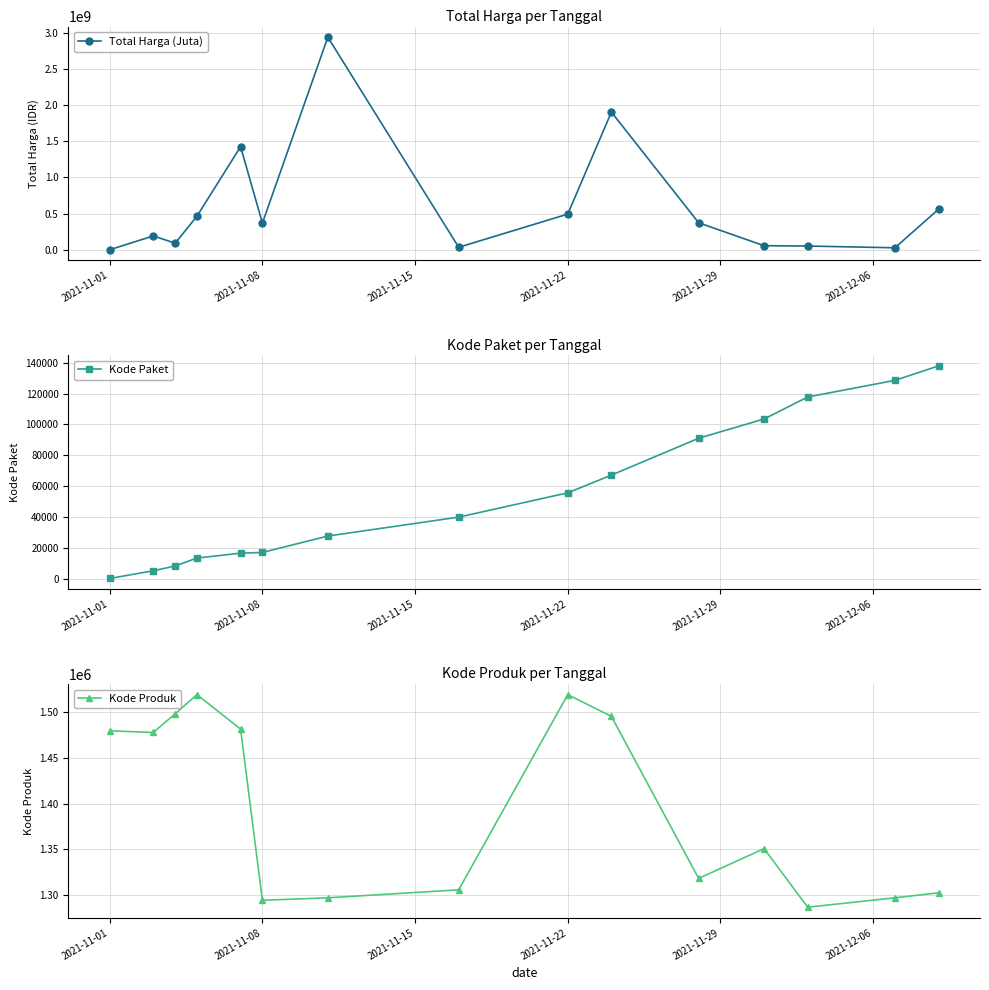

The value of Total Harga (Juta) at 2021-11-08 is 555836117. True or false?

False